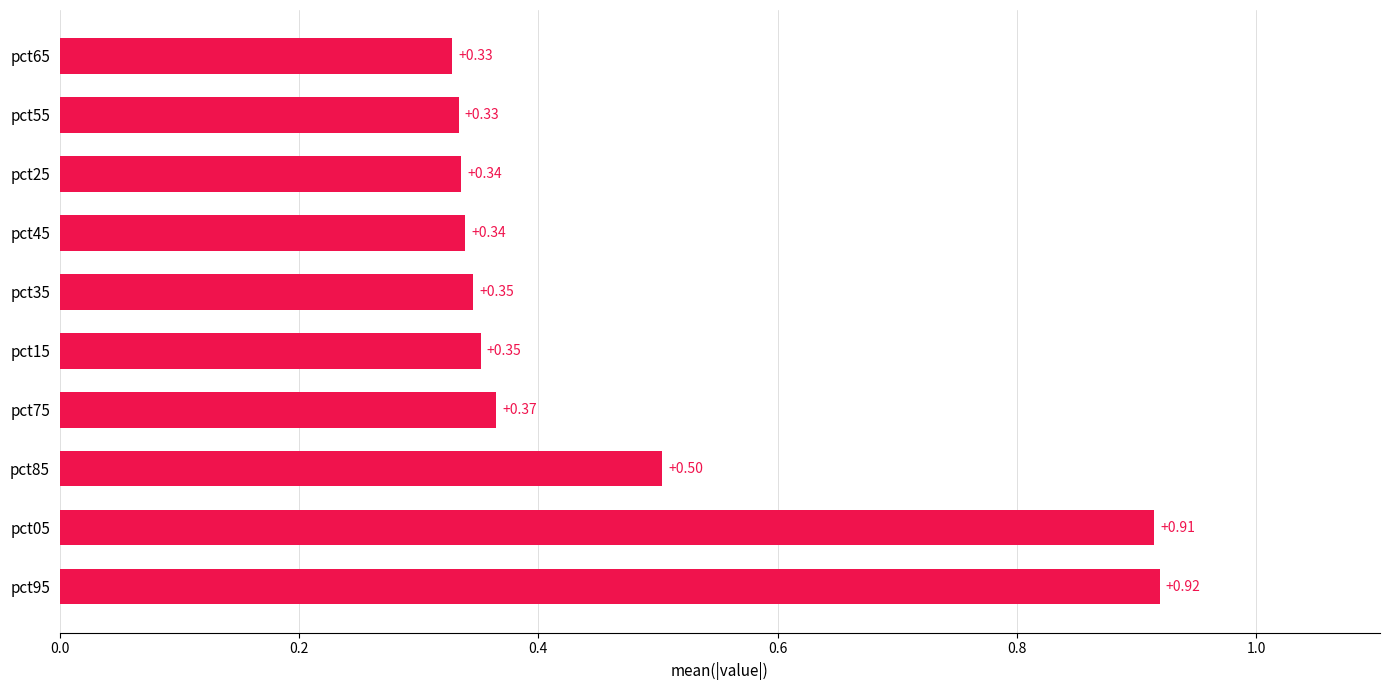

Are the bars horizontal?

Yes